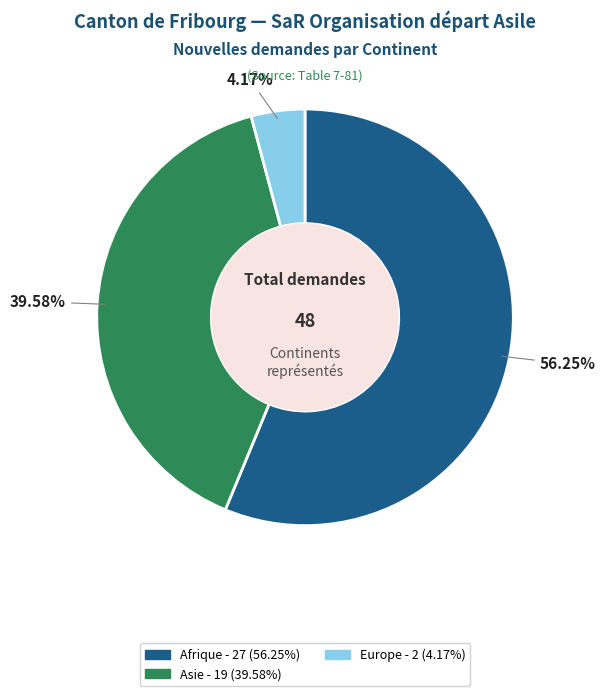

Is there a majority slice in this chart?

Yes